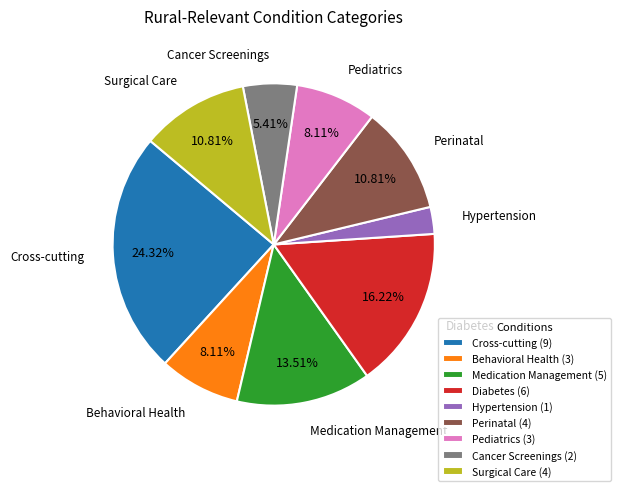

Does Behavioral Health account for over 50% of the chart?

No